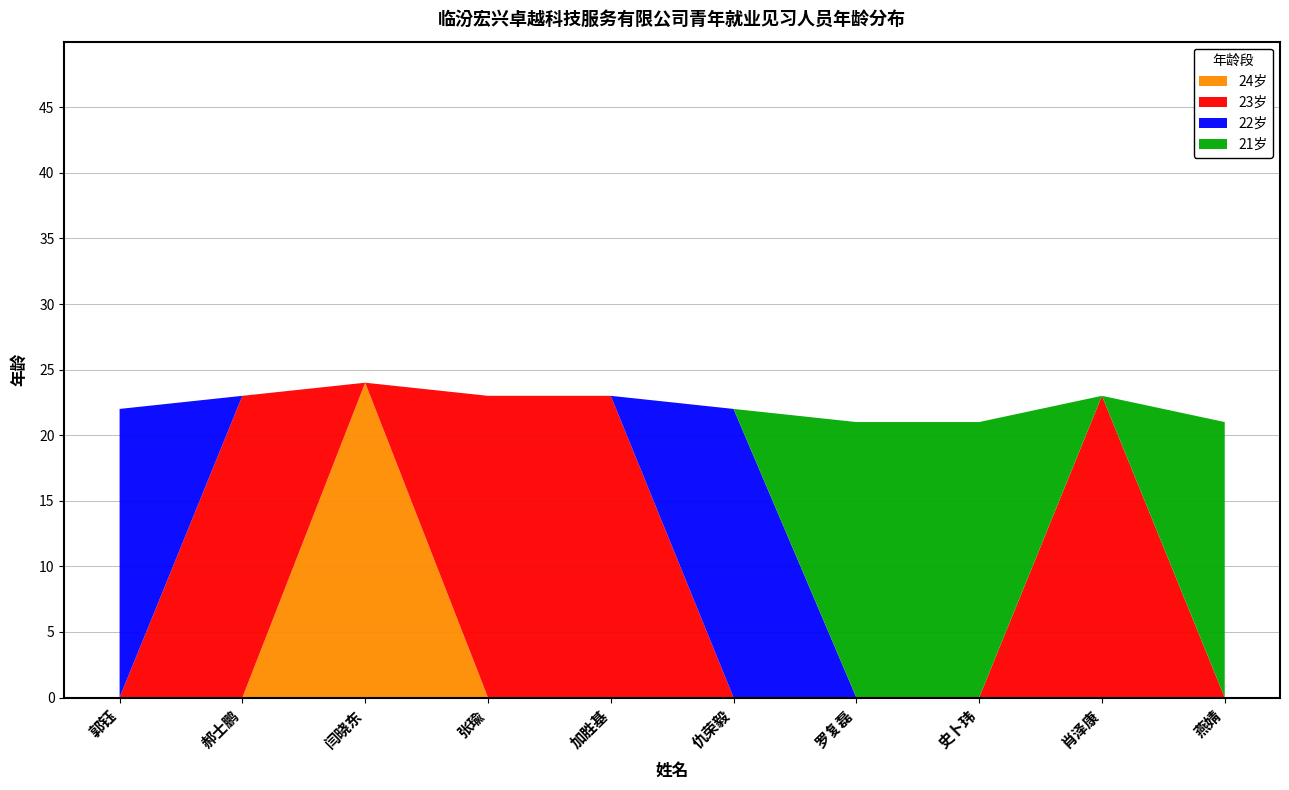

Reading left to right, transcribe all the data shown in this chart.

22	23	24	23	23	22	21	21	23	21